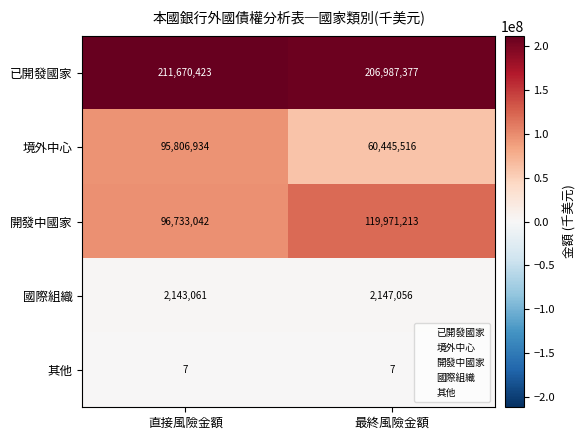

What is the difference between the 已開發國家 values at 直接風險金額 and 最終風險金額?

4683046